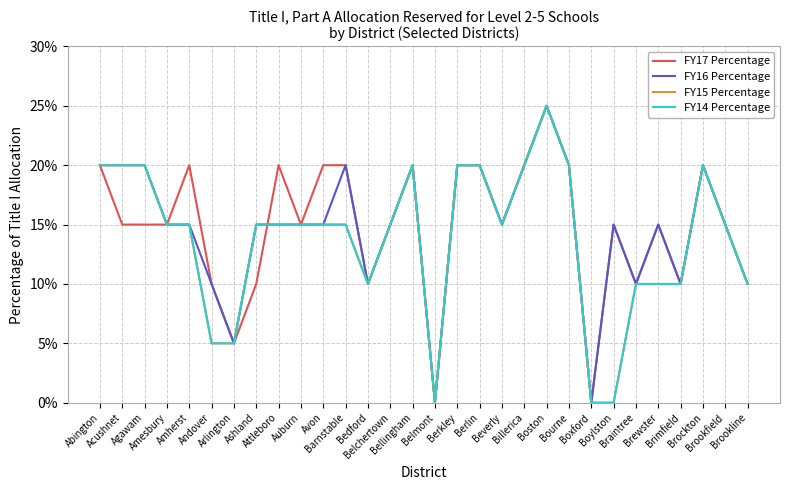

Does the chart display data point markers on the line(s)?

No